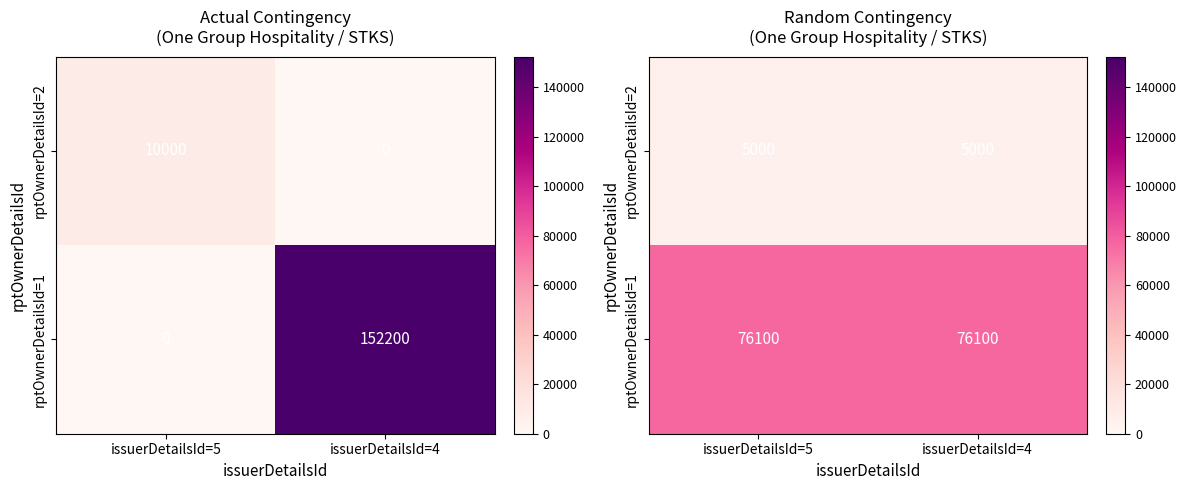

Rank the categories by rptOwnerDetailsId=2 value from lowest to highest.

issuerDetailsId=5, issuerDetailsId=4